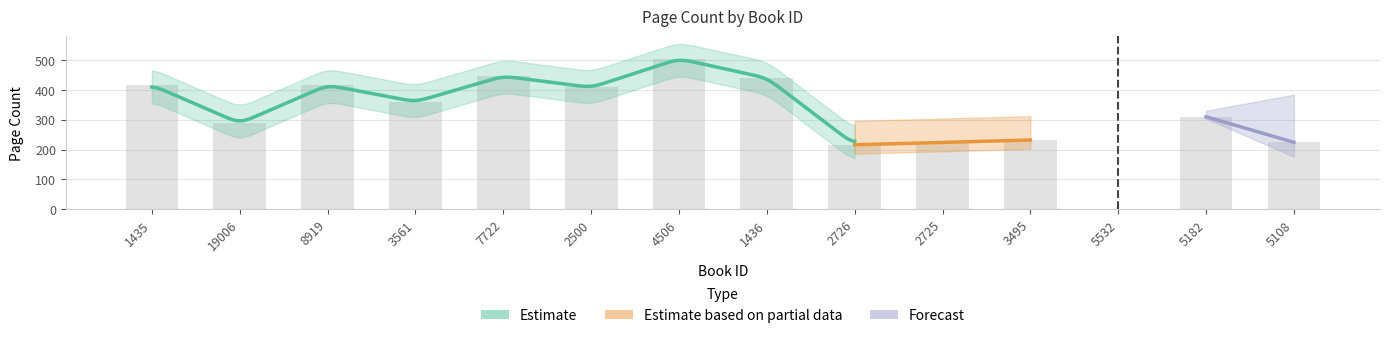

Are the bars grouped side by side (vs. stacked)?

No